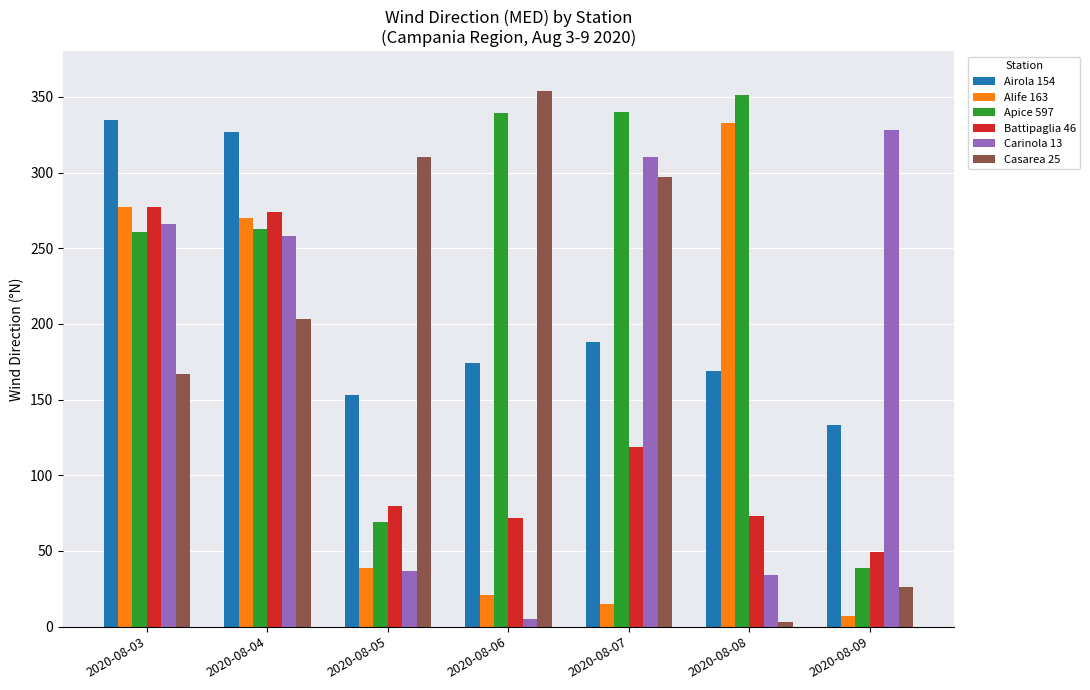

Which series has the largest total across all categories?

Apice 597